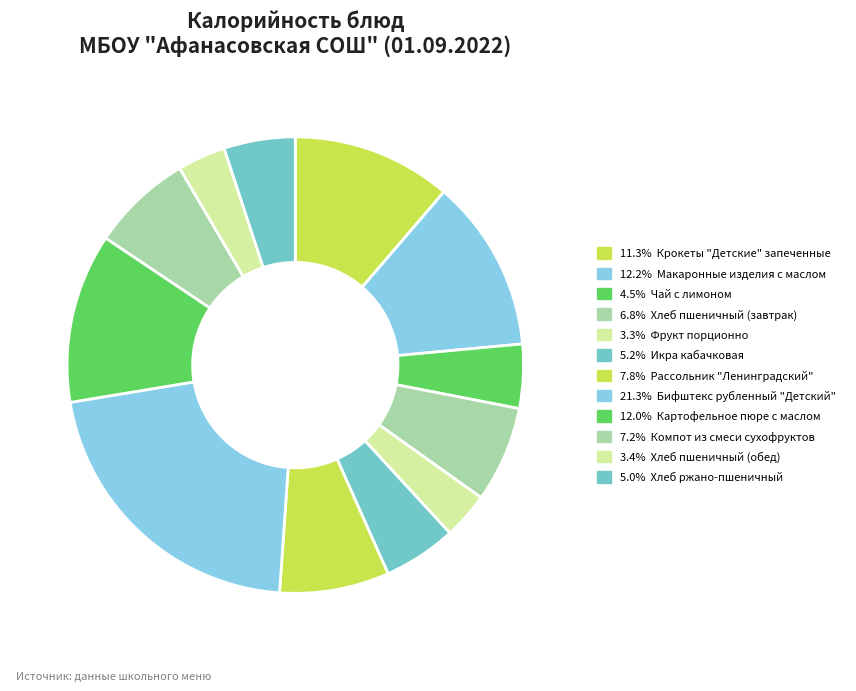

How many segments does this pie chart have?

12